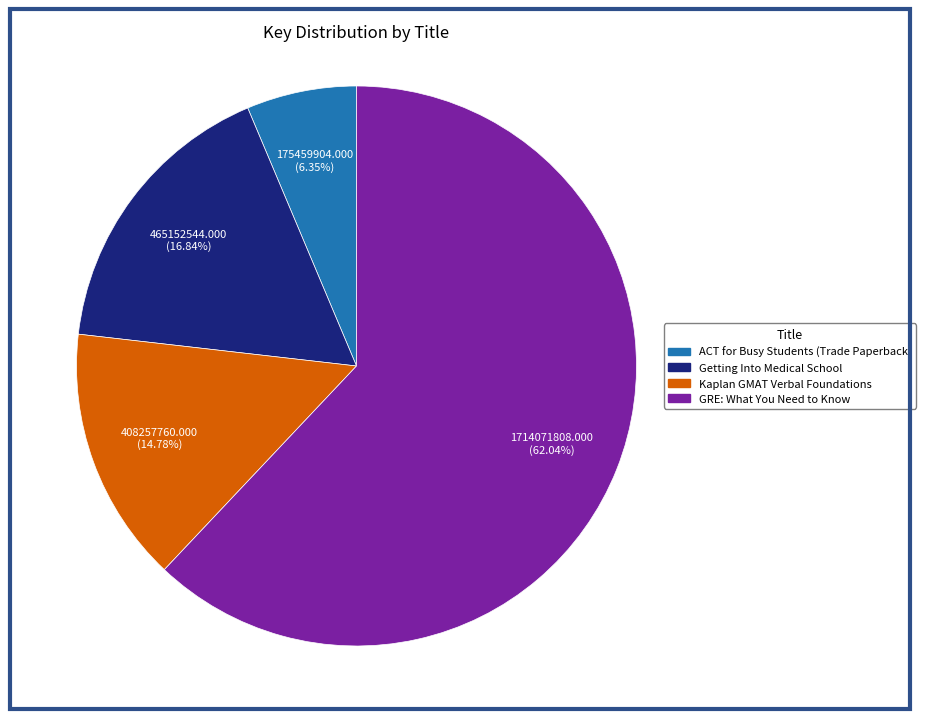

True or false: Kaplan GMAT Verbal Foundations accounts for 23% of the total.

False